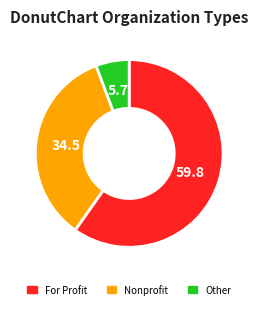

Between Nonprofit and For Profit, which is larger?

For Profit